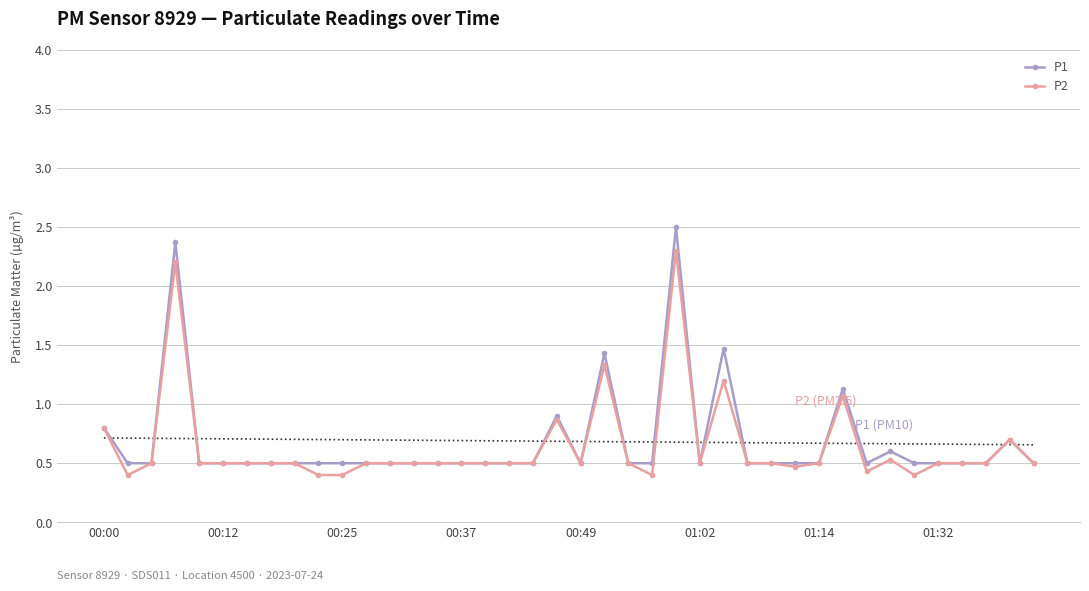

What is the maximum value for P2?

2.3